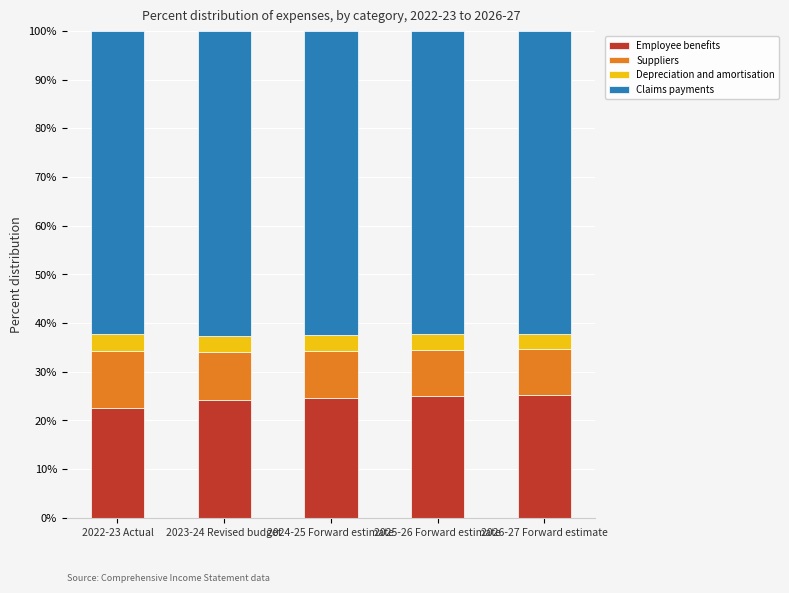

What is the total value across all series at 2022-23 Actual?

100.0